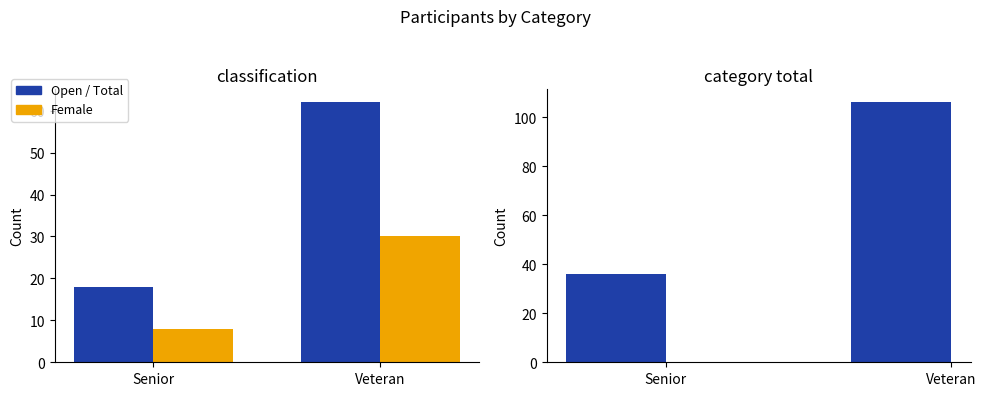

Which label corresponds to the largest value in the chart?

Veteran